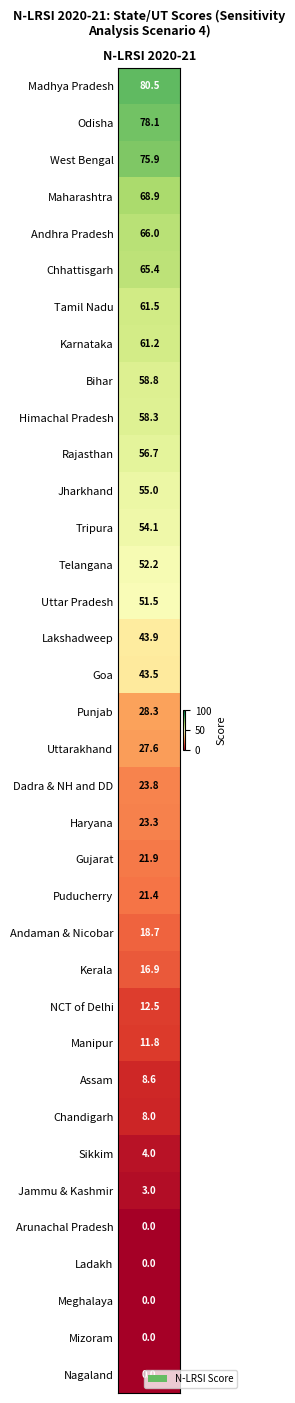

Reading left to right, transcribe all the data shown in this chart.

scores=80.5	1=78.1	2=75.9	3=68.9	4=66.0	5=65.4	6=61.5	7=61.2	8=58.8	9=58.3	10=56.7	11=55.0	12=54.1	13=52.2	14=51.5	15=43.9	16=43.5	17=28.3	18=27.6	19=23.8	20=23.3	21=21.9	22=21.4	23=18.7	24=16.9	25=12.5	26=11.8	27=8.6	28=8.0	29=4.0	30=3.0	31=0.0	32=0.0	33=0.0	34=0.0	35=0.0